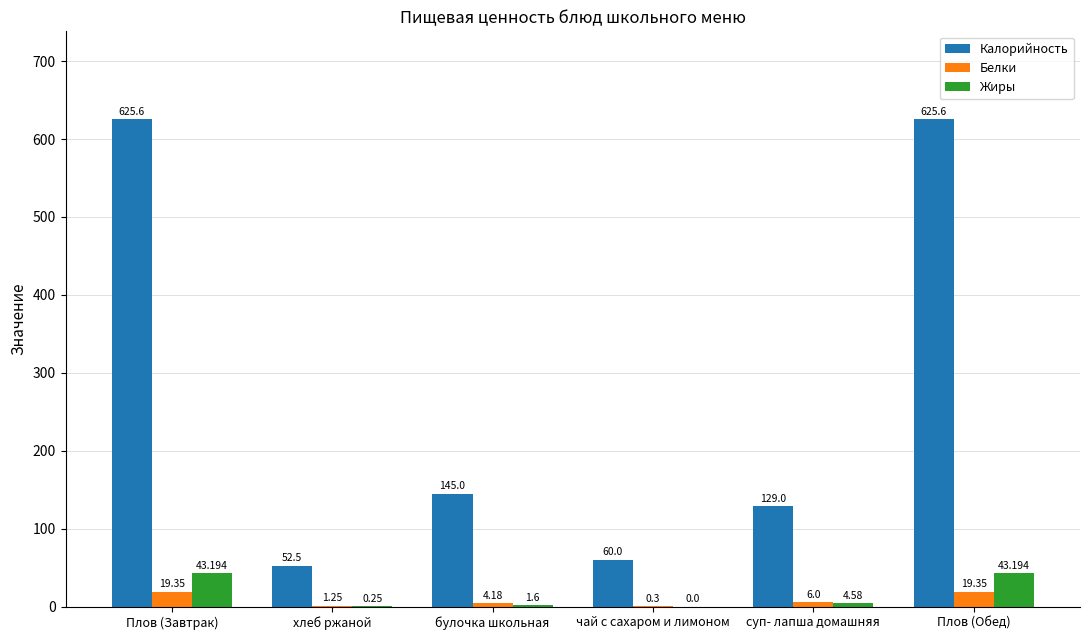

Is the value of Калорийность at хлеб ржаной greater than the value of Жиры at суп- лапша домашняя?

Yes